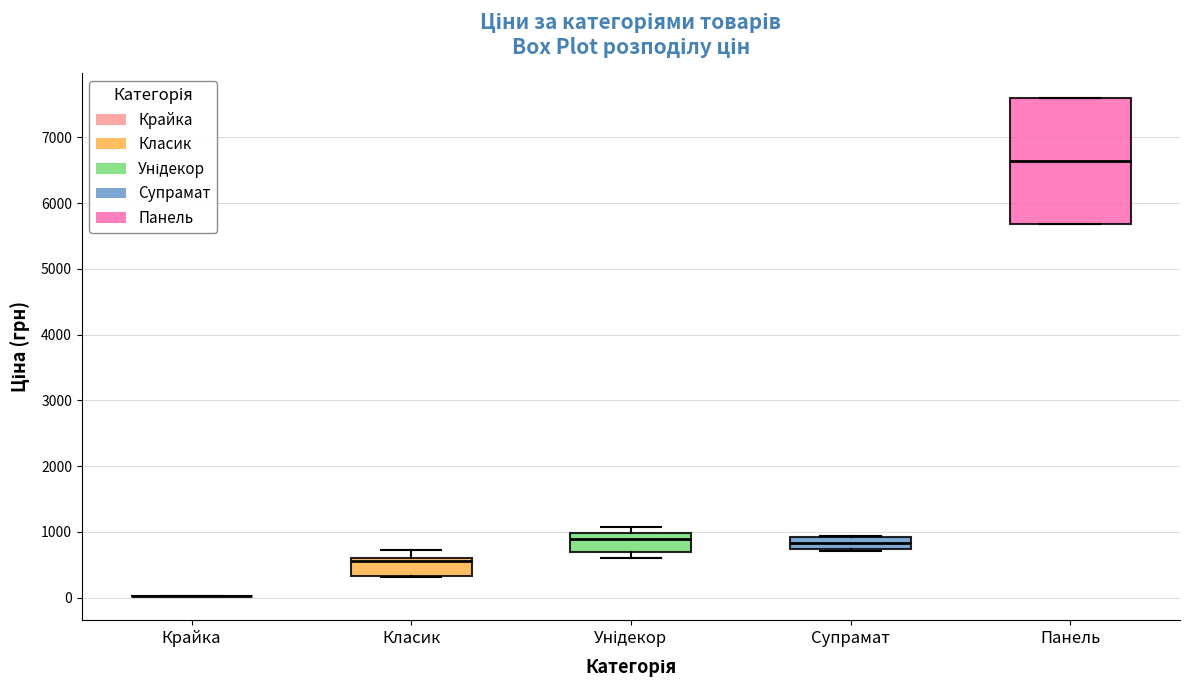

Reading left to right, transcribe this box plot: for each box, give where its median line is, the range the box spans, and where its two whiskers end, as read against the y-axis. The values are not printed on the chart, so give them approximately, as read against the axis.

Крайка: box collapsed to a line at 0, whiskers 0 to 0
Класик: median 600 (just below the box's upper edge), box 300 to 600, whiskers 300 to 700
Унідекор: median 900, box 700 to 1000, whiskers 600 to 1100
Супрамат: median 800, box 700 to 900, whiskers 700 (just below the box's lower edge) to 900
Панель: median 6600, box 5700 to 7600, whiskers 5700 to 7600